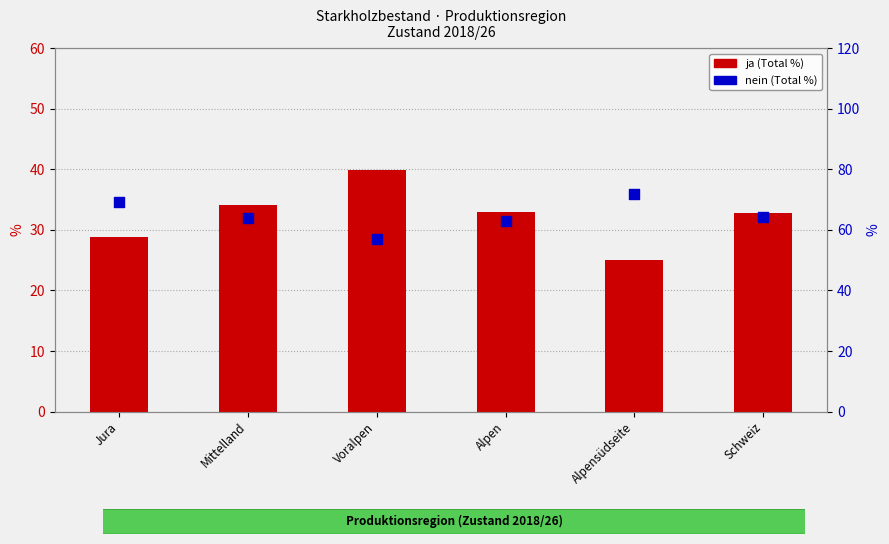

What are all the series names shown in the legend?

ja (Total %), nein (Total %)